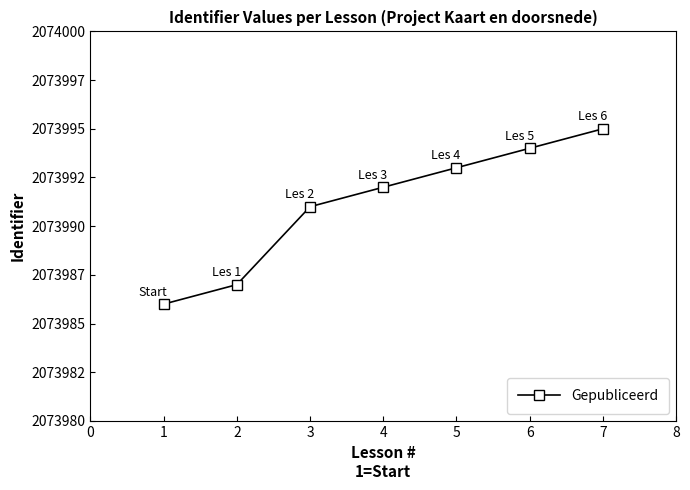

Is this an area chart (filled region under the line)?

No